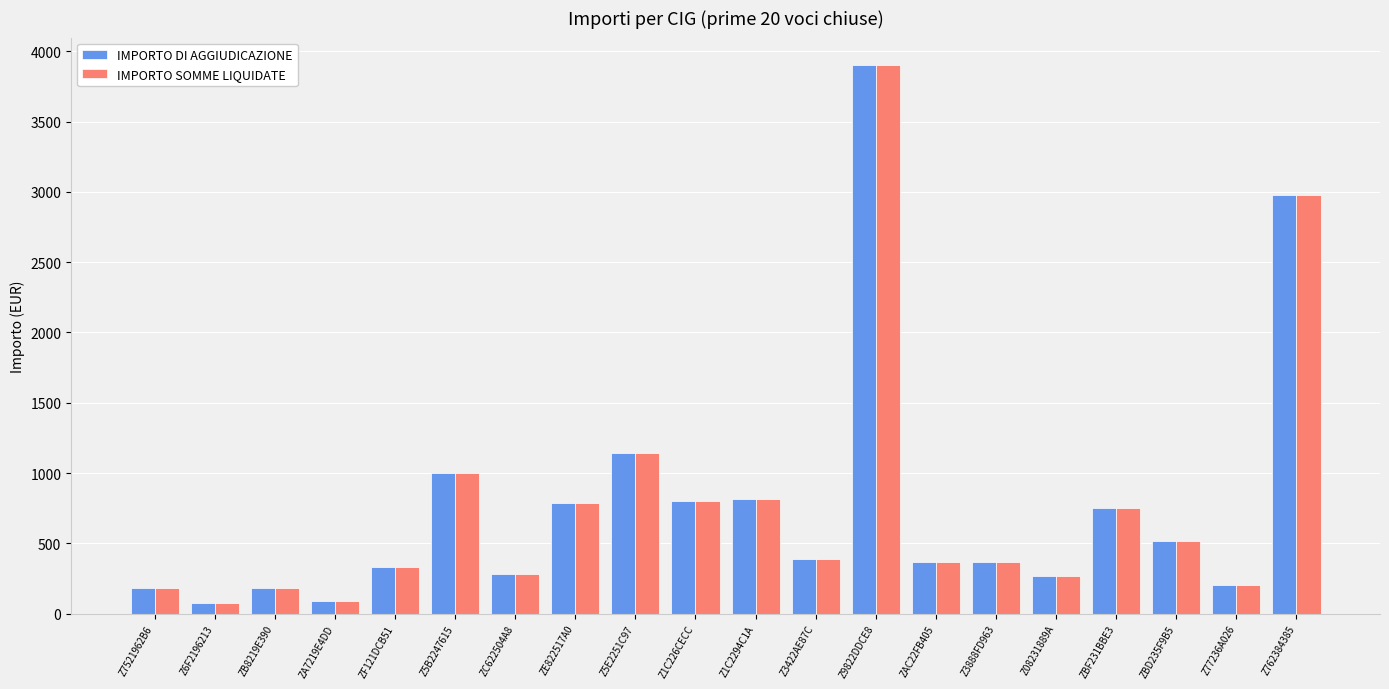

What is the maximum value shown in the chart?

3902.5